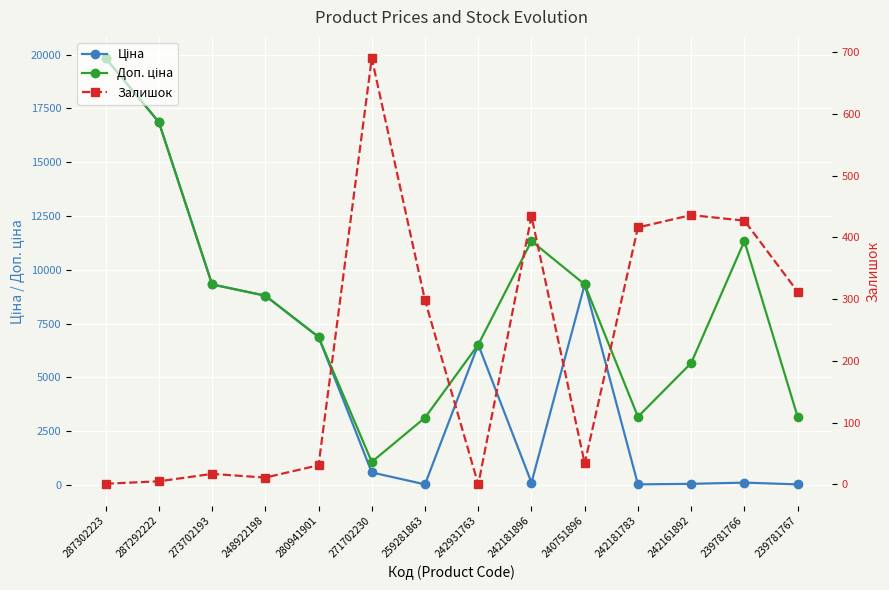

How many values in the Залишок series exceed 298?

6